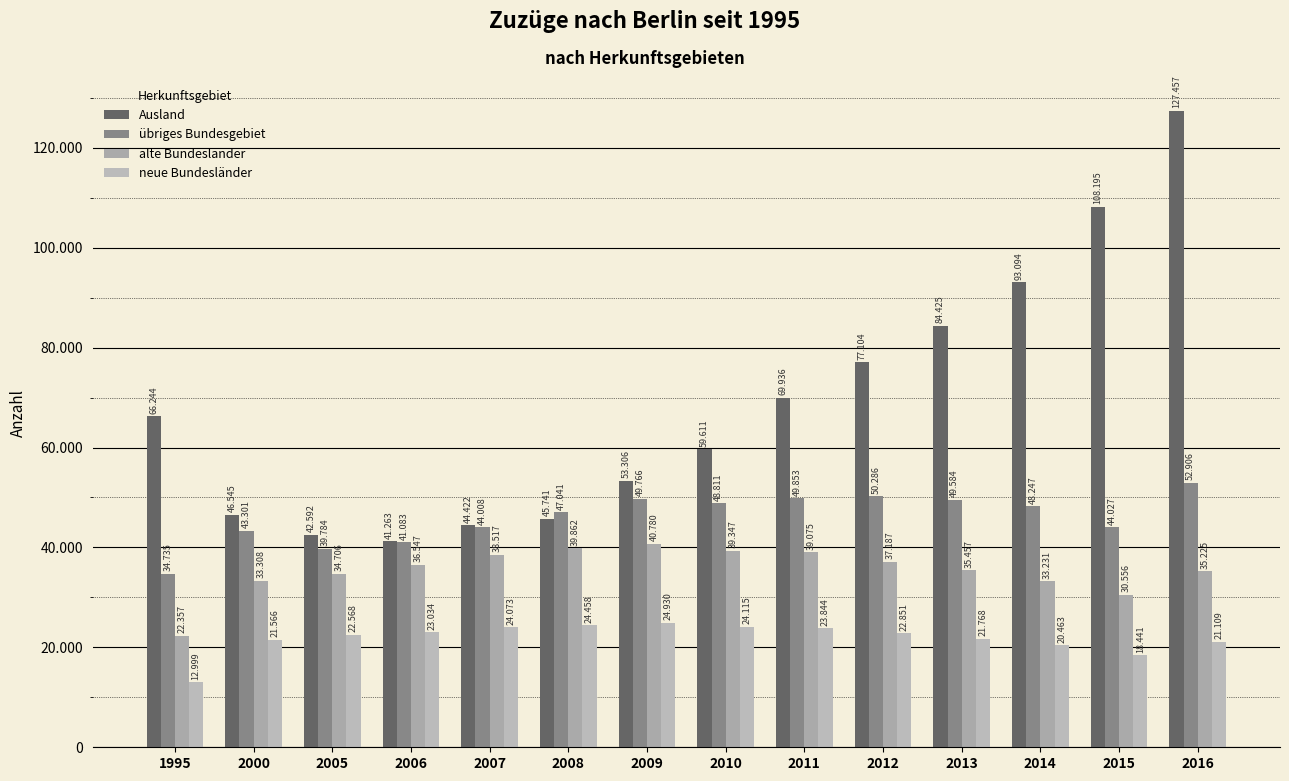

Reading right to left, transcribe all the data shown in this chart.

Ausland: 2016=127457	2015=108195	2014=93094	2013=84425	2012=77104	2011=69936	2010=59611	2009=53306	2008=45741	2007=44422	2006=41263	2005=42592	2000=46545	1995=66244
übriges Bundesgebiet: 2016=52906	2015=44027	2014=48247	2013=49584	2012=50286	2011=49853	2010=48811	2009=49766	2008=47041	2007=44008	2006=41083	2005=39784	2000=43301	1995=34735
alte Bundesländer: 2016=35225	2015=30556	2014=33231	2013=35457	2012=37187	2011=39075	2010=39347	2009=40780	2008=39862	2007=38517	2006=36547	2005=34706	2000=33308	1995=22357
neue Bundesländer: 2016=21109	2015=18441	2014=20463	2013=21768	2012=22851	2011=23844	2010=24115	2009=24930	2008=24458	2007=24073	2006=23034	2005=22568	2000=21566	1995=12999